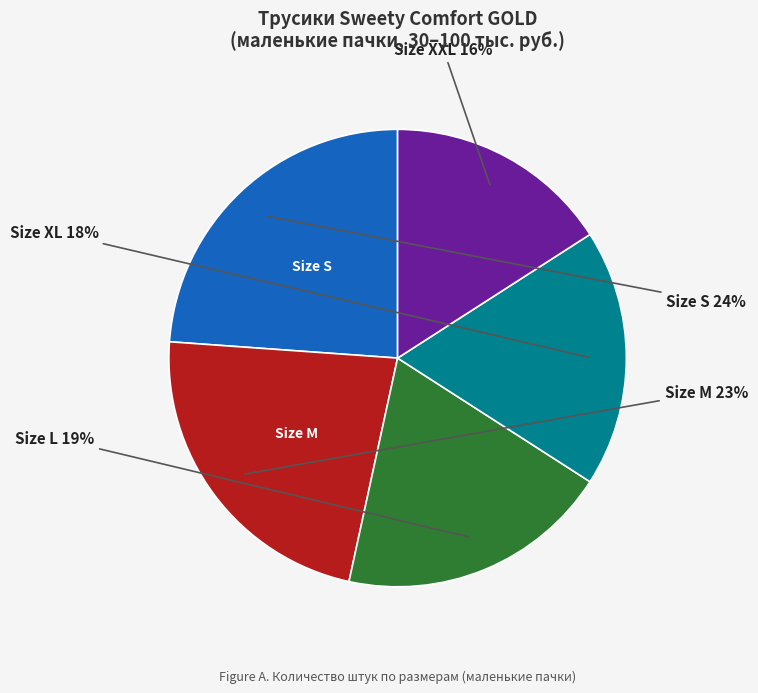

True or false: Size XXL accounts for 22% of the total.

False